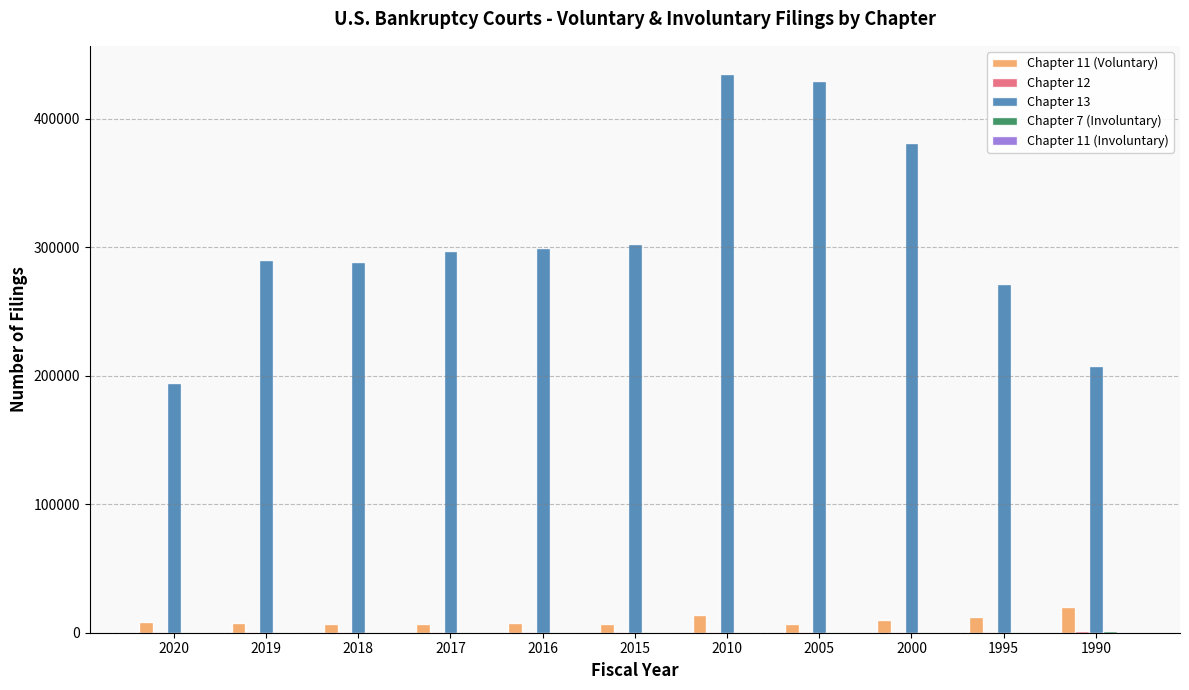

Which series has the largest total across all categories?

Chapter 13